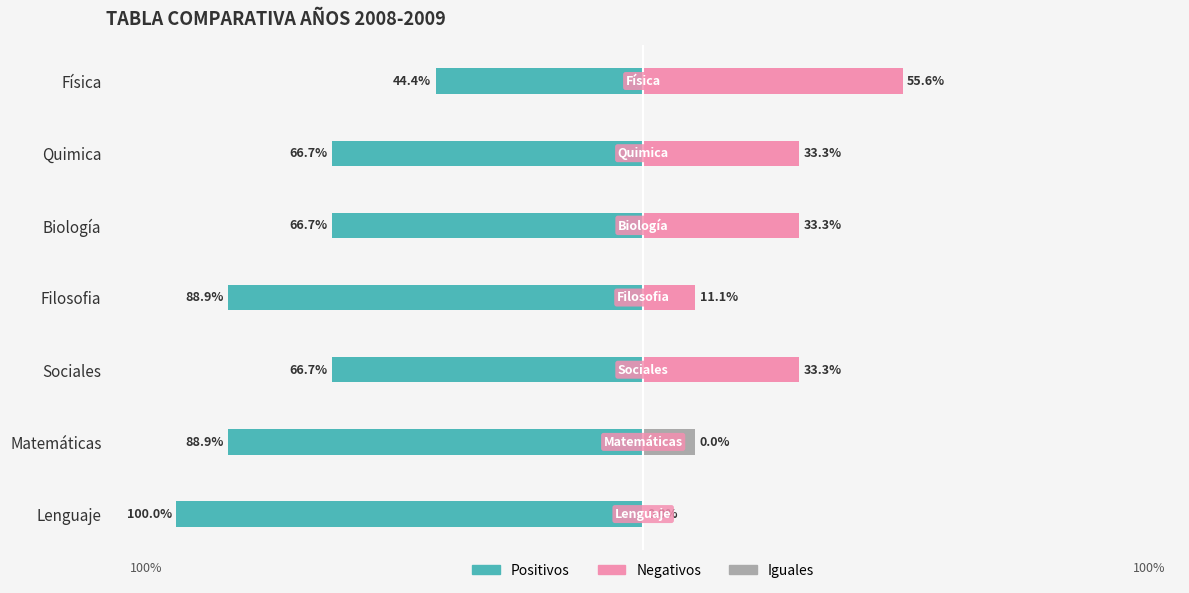

How many groups of bars are there?

7